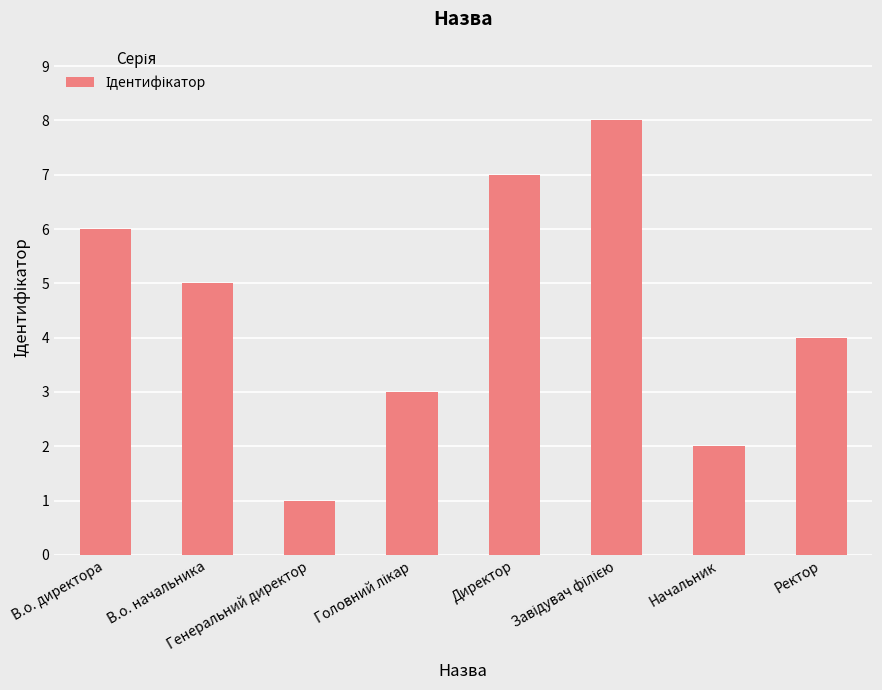

What is the sum of all values?

36